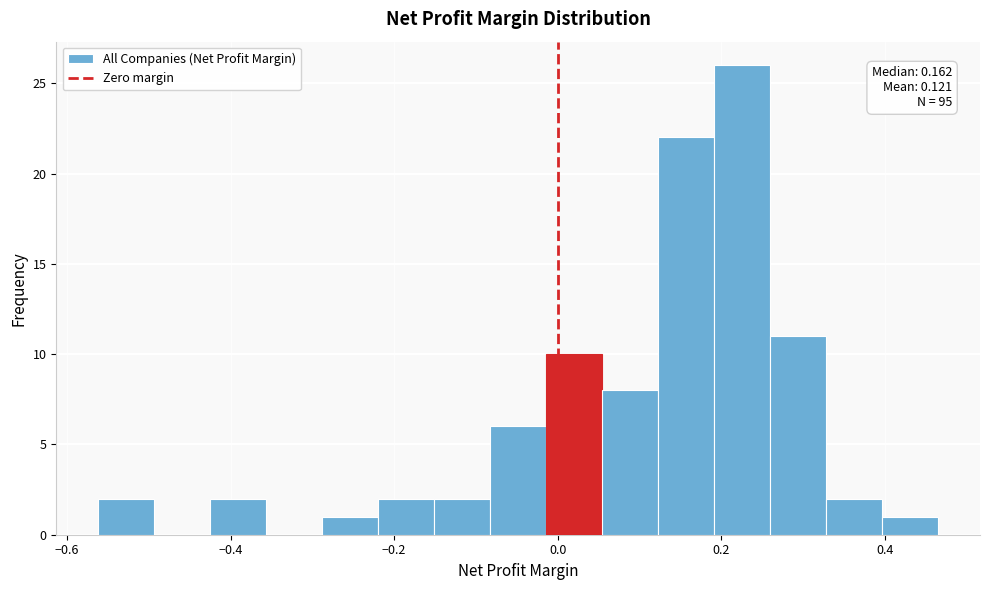

Around what value on the x-axis is the tallest bar? Give the approximate position of its centre, as read against the axis.

0.22